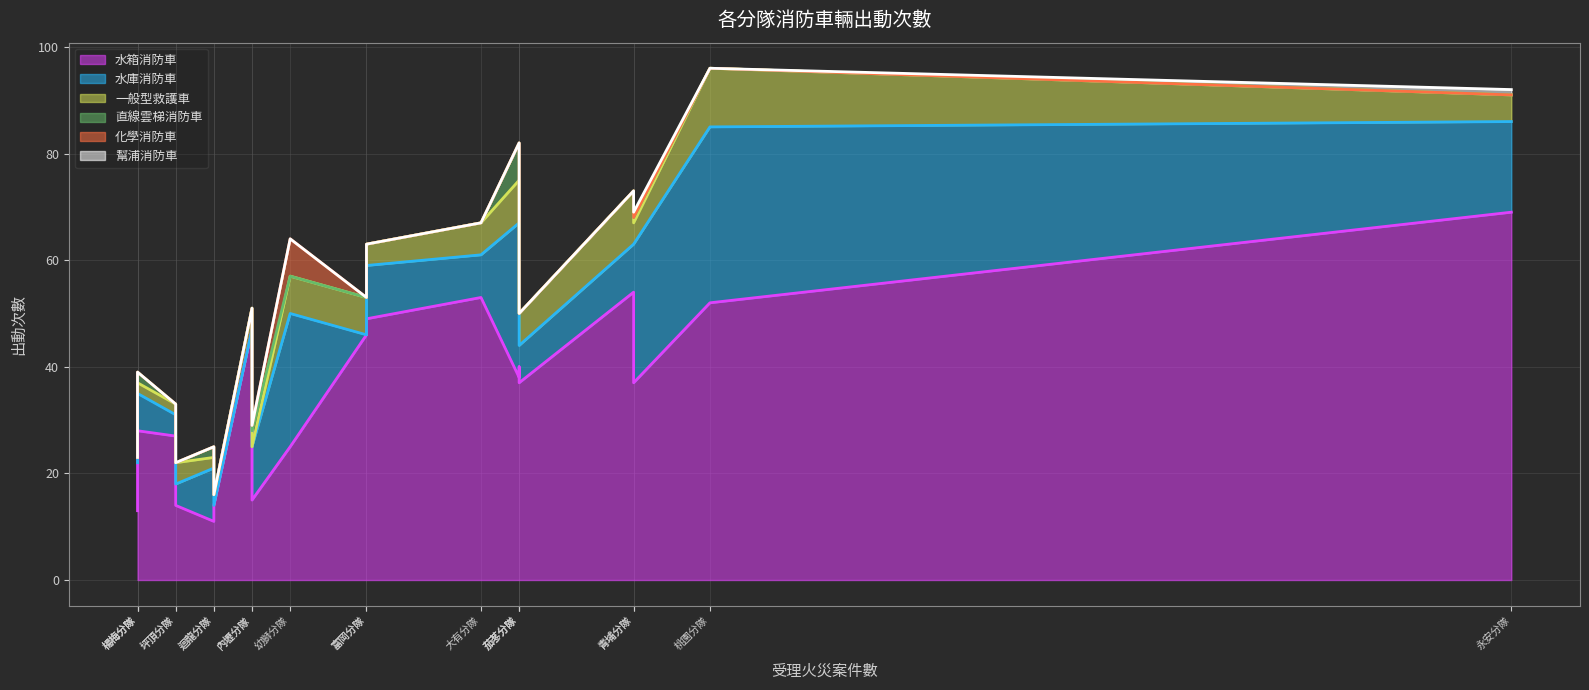

At how many categories does at least one series exceed 37?

9